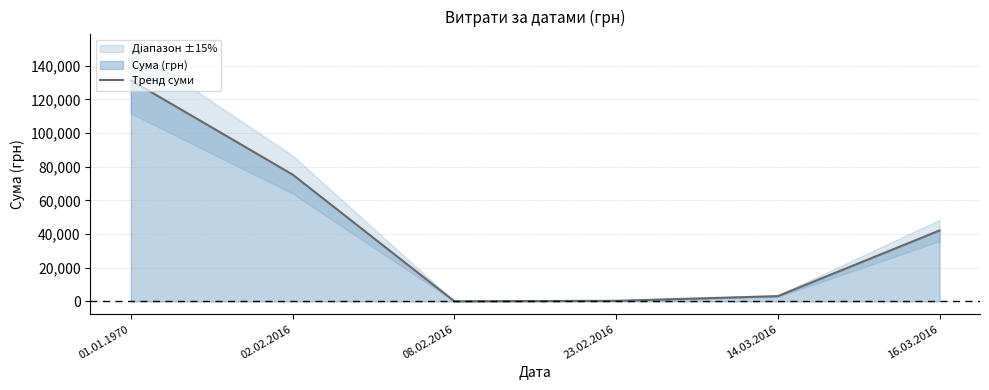

What value does the data have at 08.02.2016?

135.7